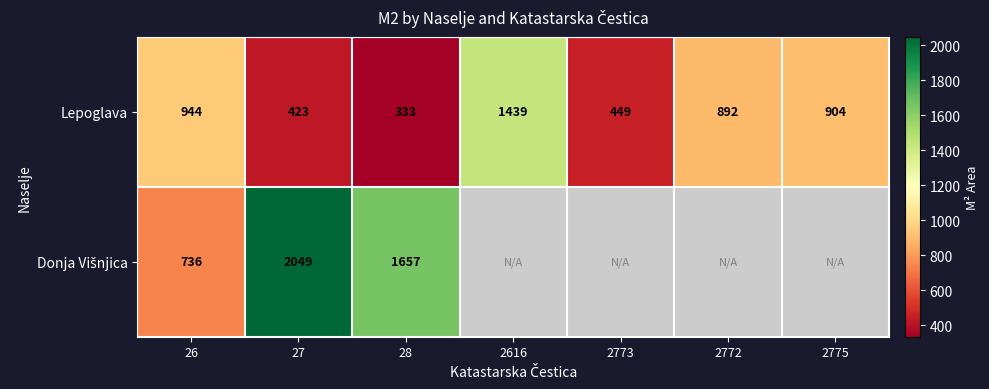

True or false: Lepoglava has a value of 499 at 2616.

False